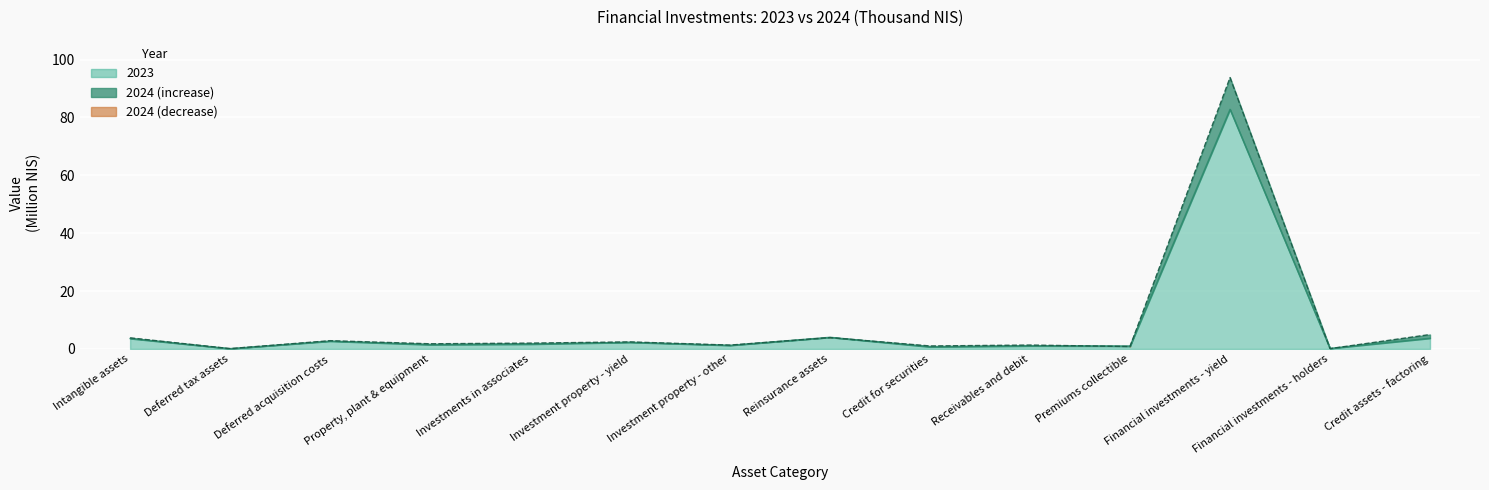

What is the label of the 4th point from the left?

Property, plant & equipment